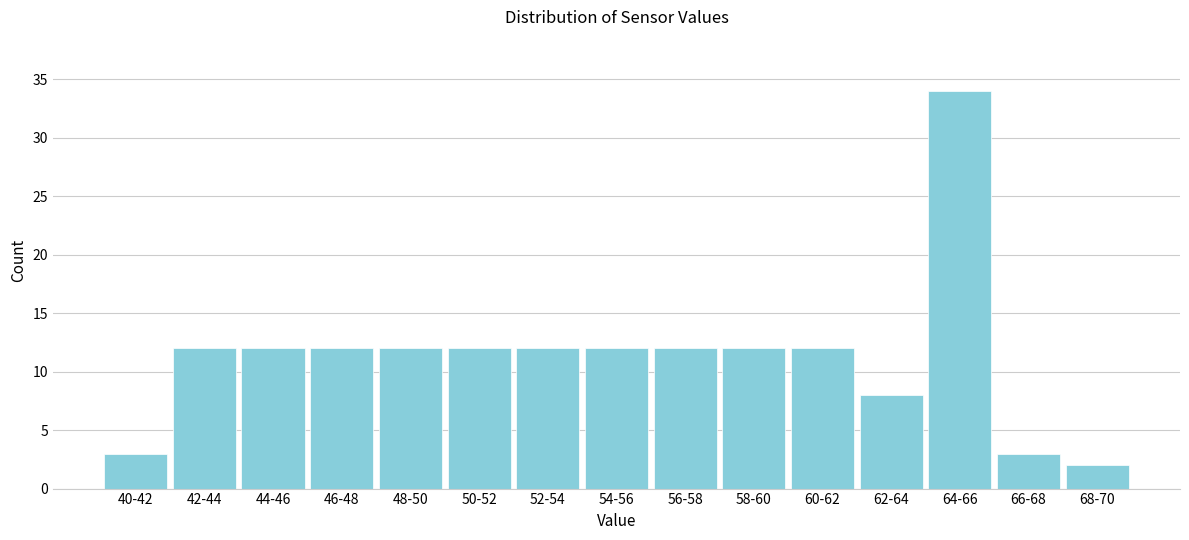

Reading left to right, what are all the values shown in this chart?

40-42=3	42-44=12	44-46=12	46-48=12	48-50=12	50-52=12	52-54=12	54-56=12	56-58=12	58-60=12	60-62=12	62-64=8	64-66=34	66-68=3	68-70=2